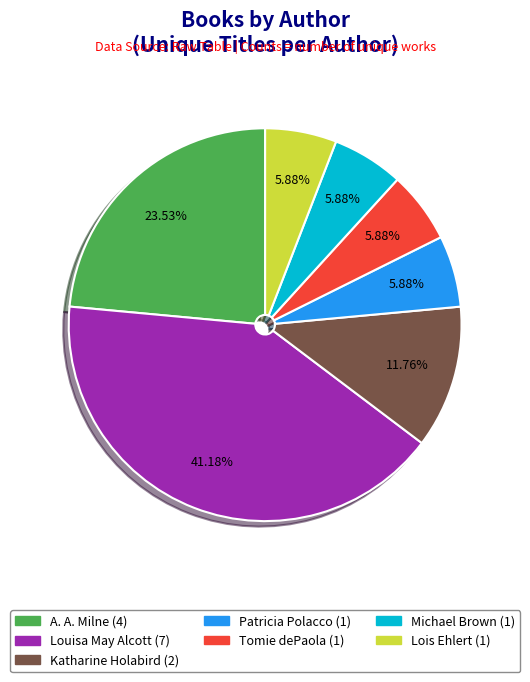

To the nearest percent, what is the average slice percentage?

14%